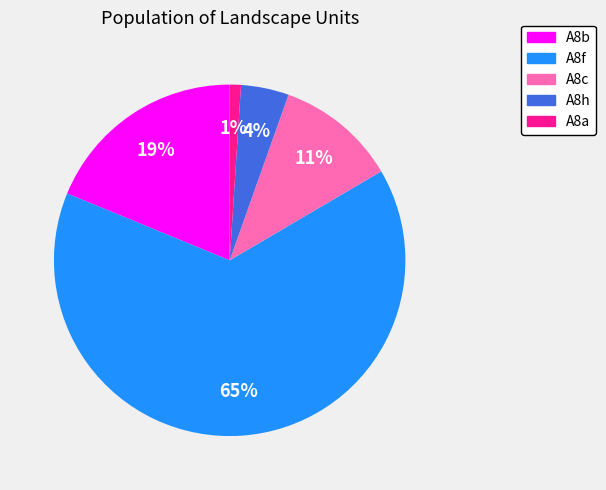

True or false: A8f accounts for 65% of the total.

True